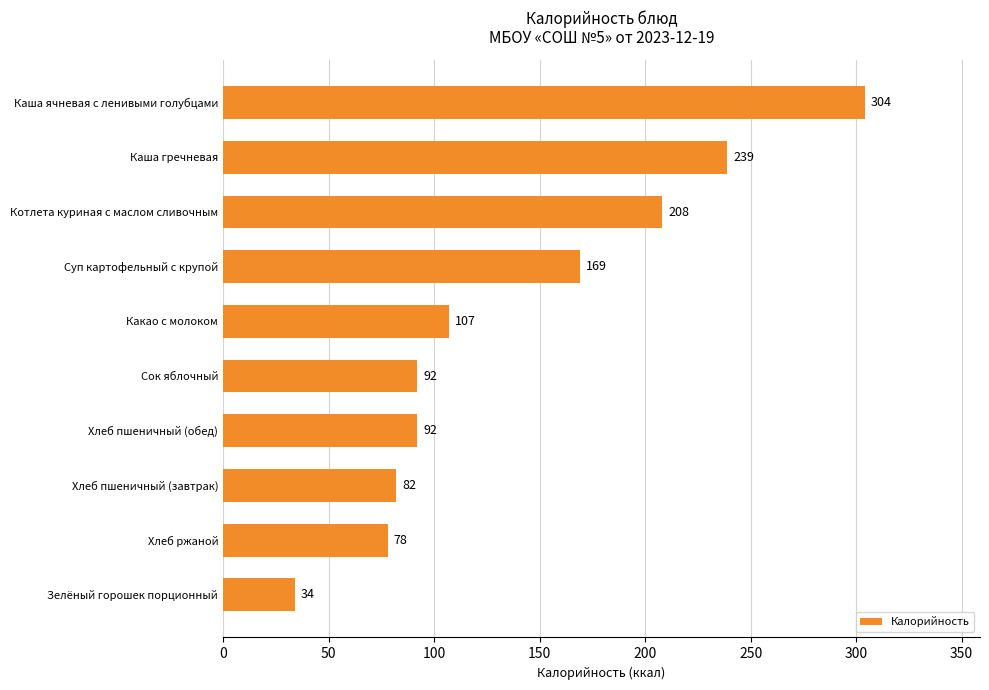

What is the difference between the values at Какао с молоком and Хлеб пшеничный (завтрак)?

25